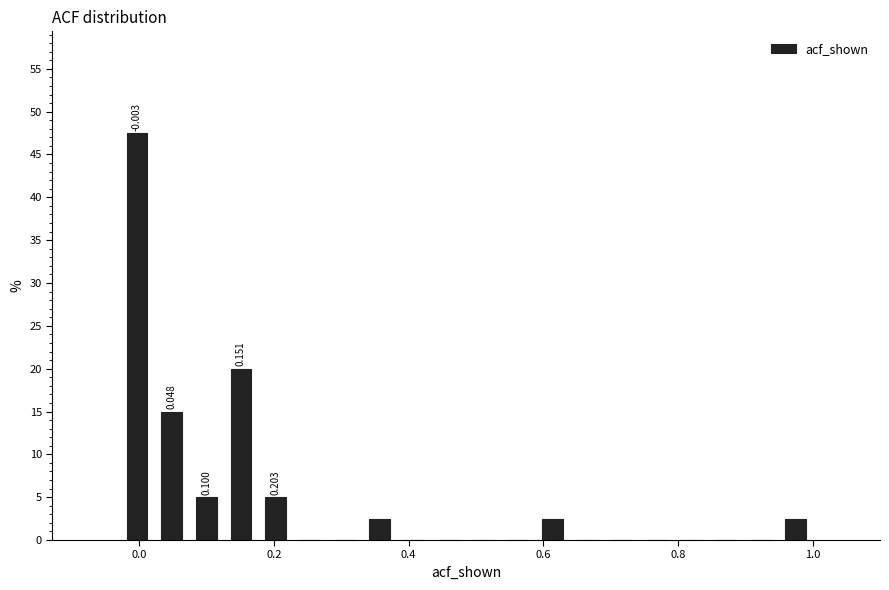

Read against the x-axis, roughly where is the centre of the tallest bar?

0.00